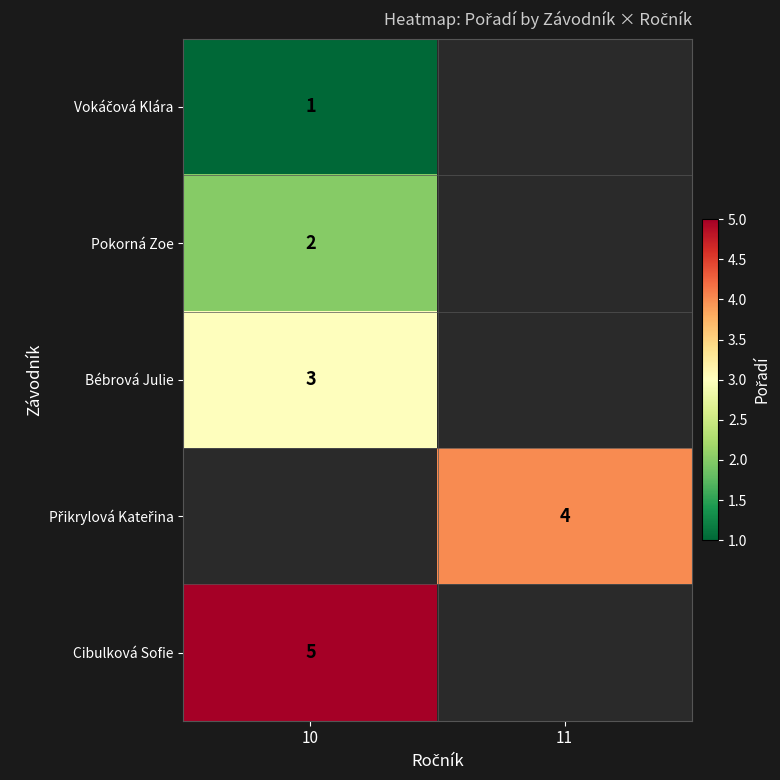

Is it true that Pokorná Zoe equals 3 at 10?

False